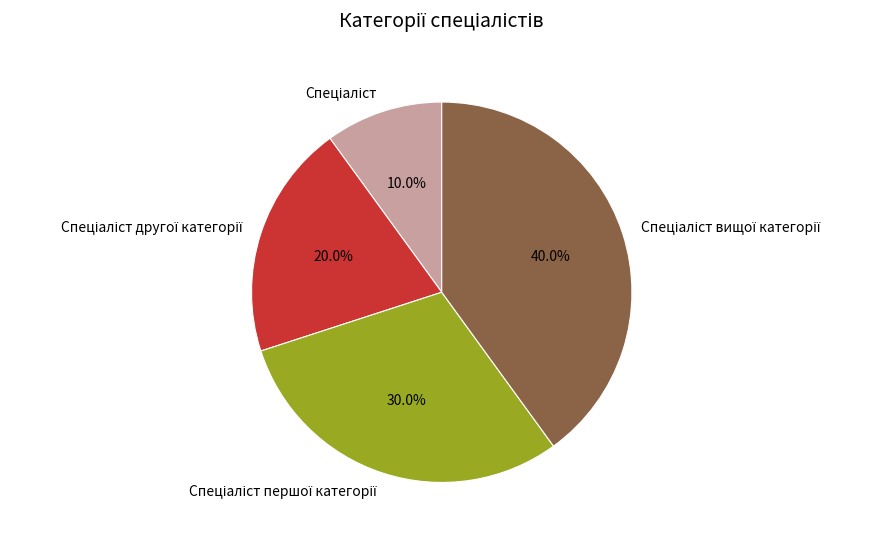

Is there a majority slice in this chart?

No